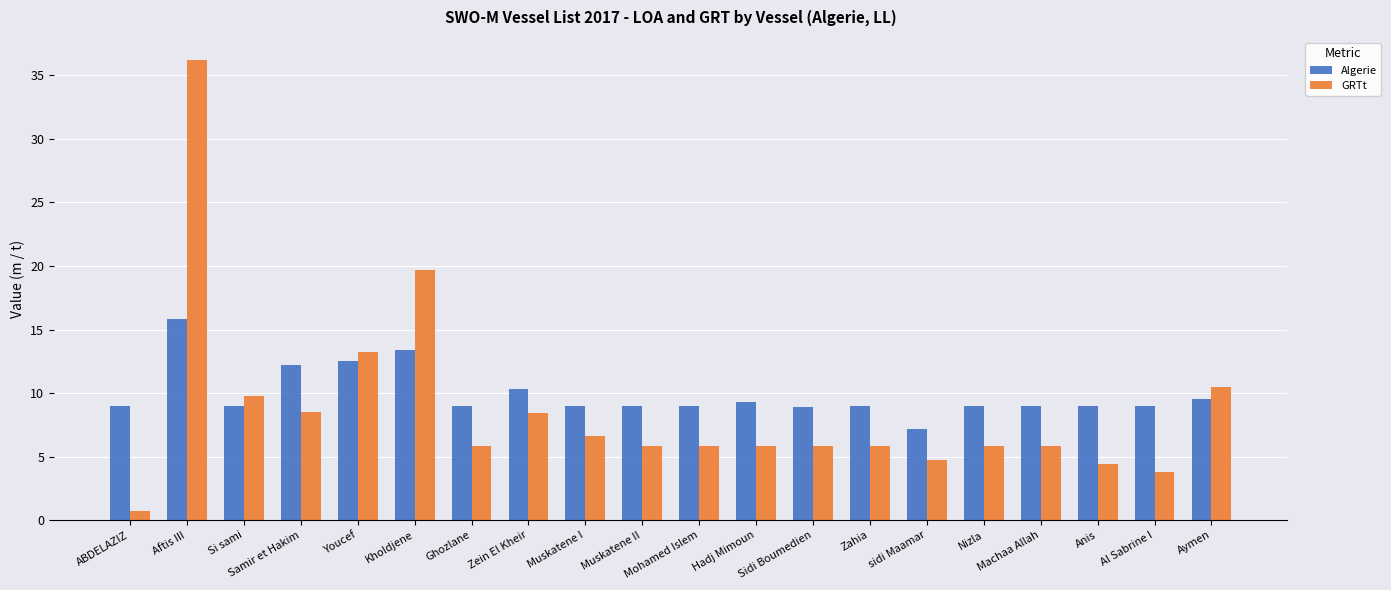

Rank the series by their average value, from lowest to highest.

GRTt, Algerie